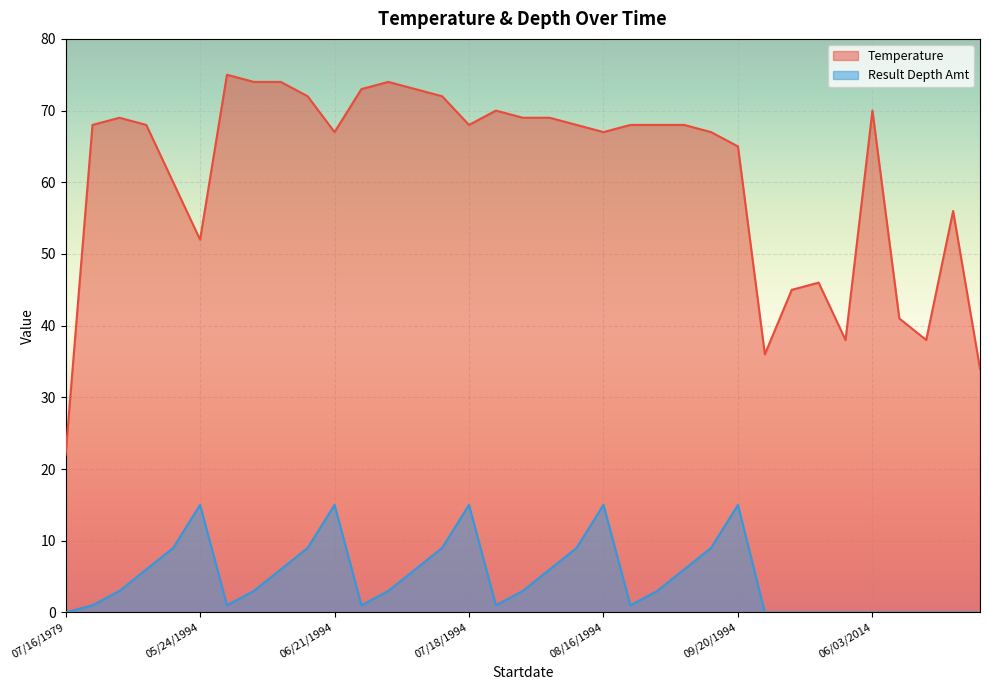

Which series has the largest total across all categories?

Temperature